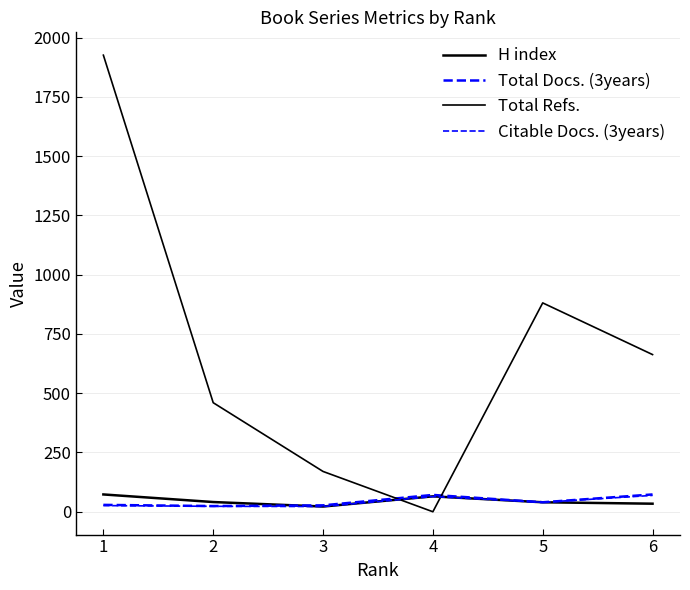

What is the average value of the Total Refs. series?

683